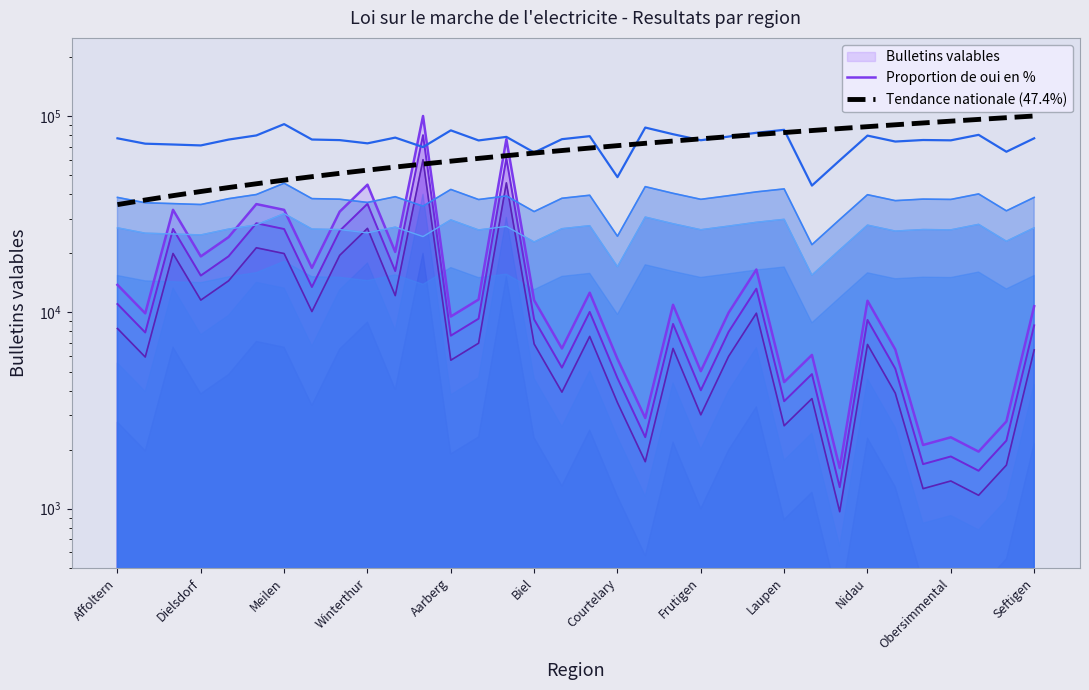

What is the difference between the Tendance nationale (47.4%) values at 25 and 13?

23538.5